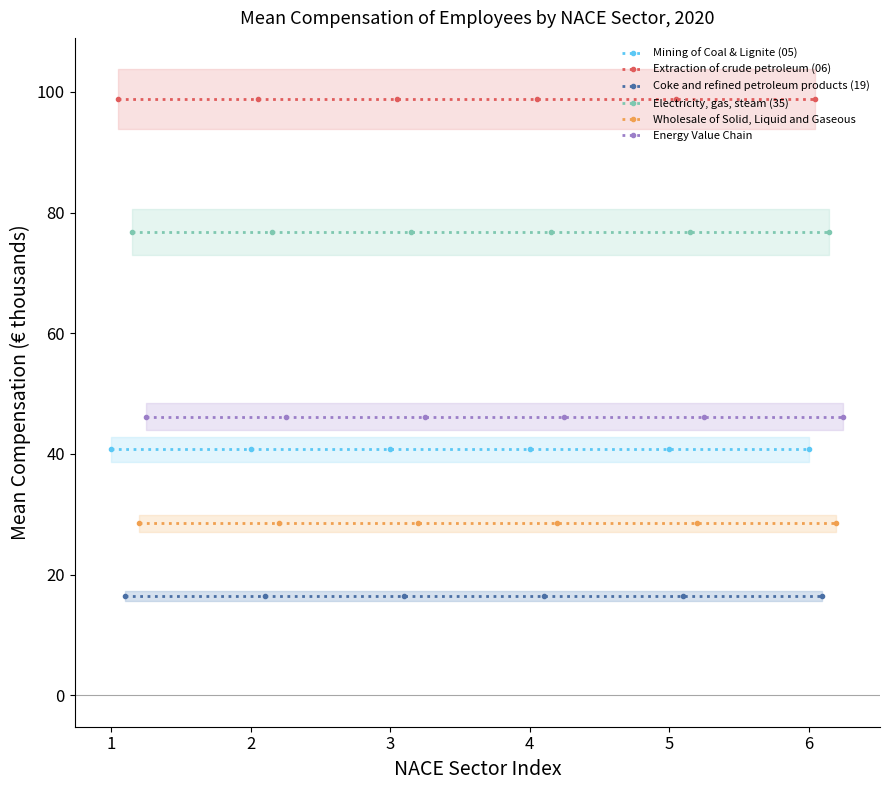

True or false: Coke and refined petroleum products (19) and Mining of Coal & Lignite (05) cross at least once.

False